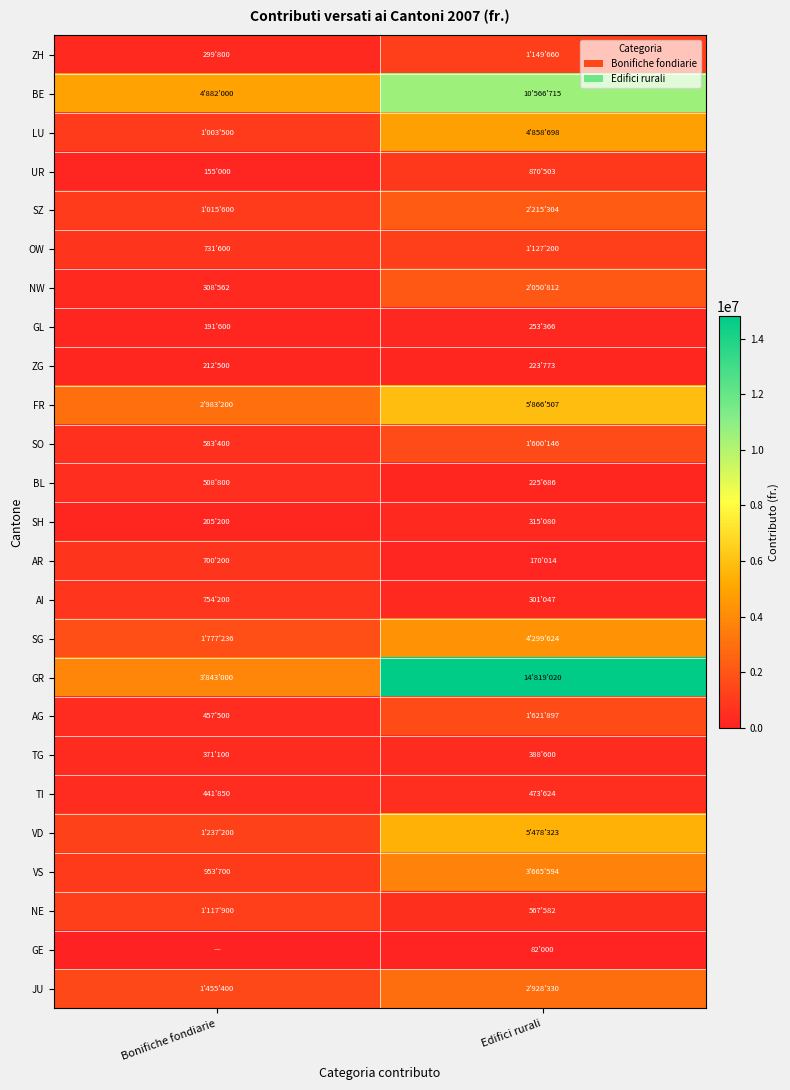

Which series has the widest spread of values?

GR